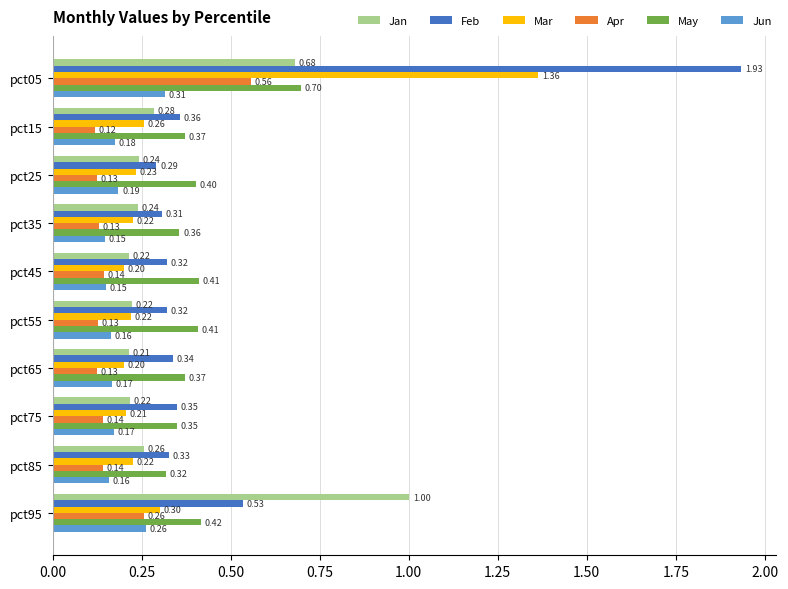

Rank the series by their maximum value, from lowest to highest.

Jun, Apr, May, Jan, Mar, Feb